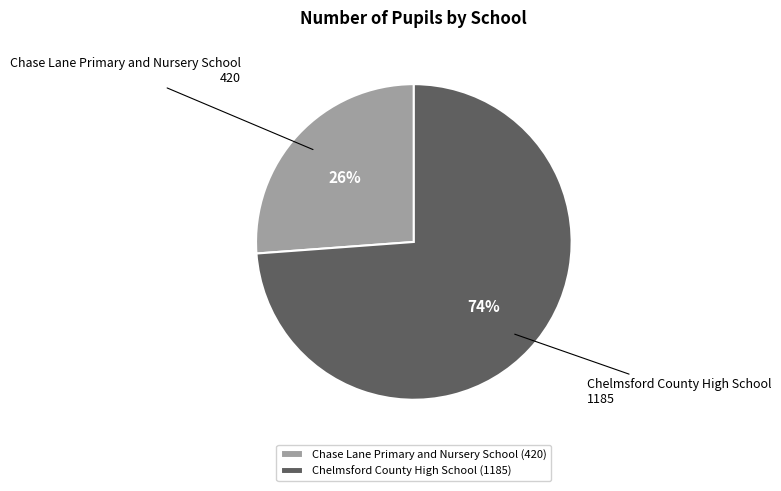

True or false: Chelmsford County High School accounts for 74% of the total.

True